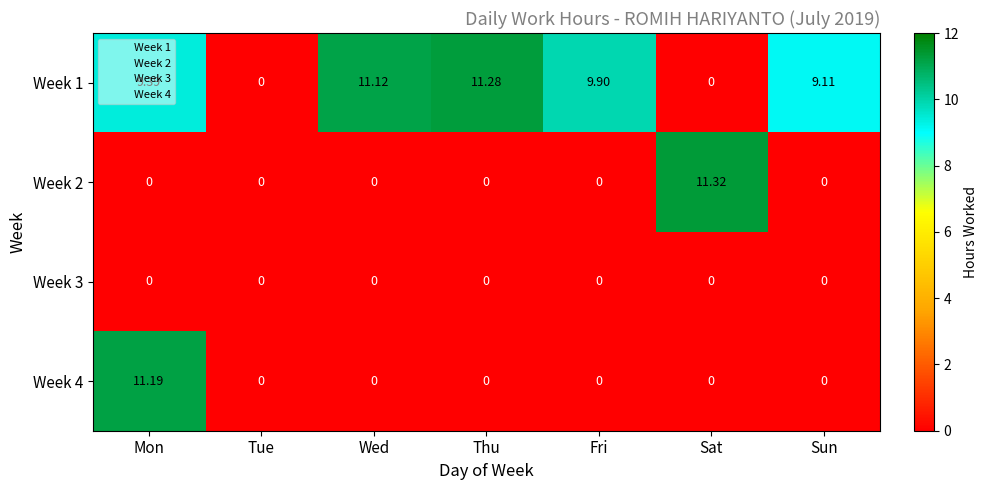

At which category is the sum across all series the highest?

Mon